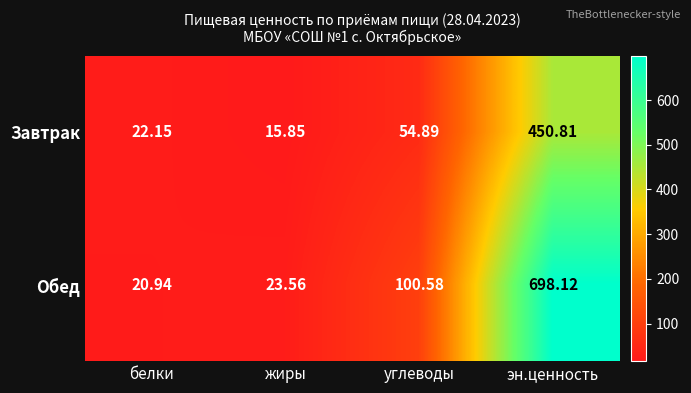

Where is Обед nearest to the value 359?

углеводы